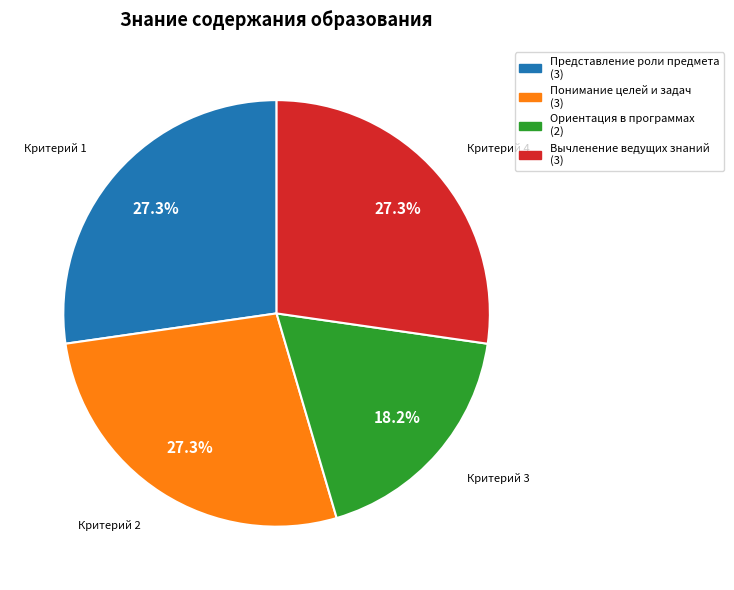

Does any single category account for the majority?

No